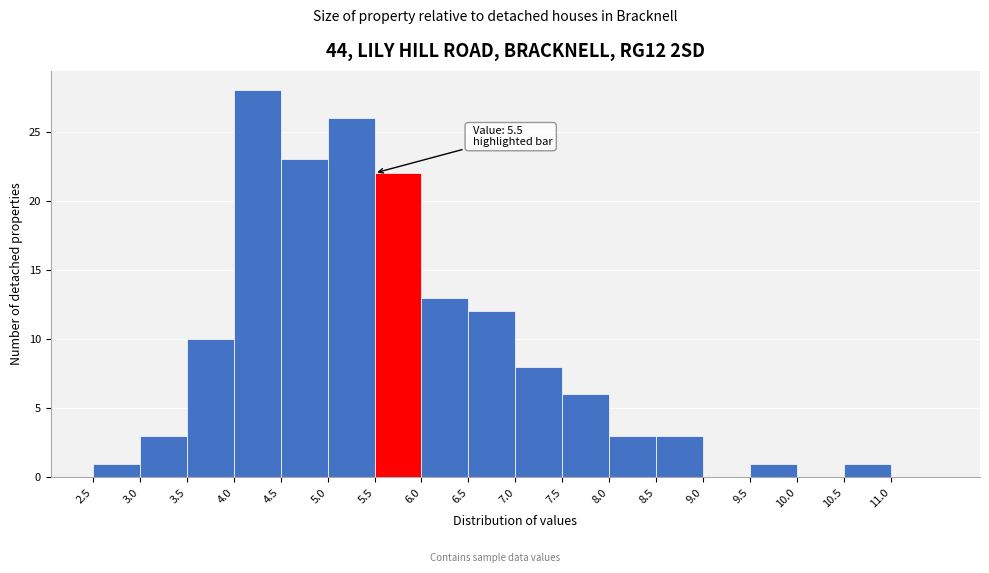

Over which range of the x-axis is the bar tallest?

4.0 to 4.5